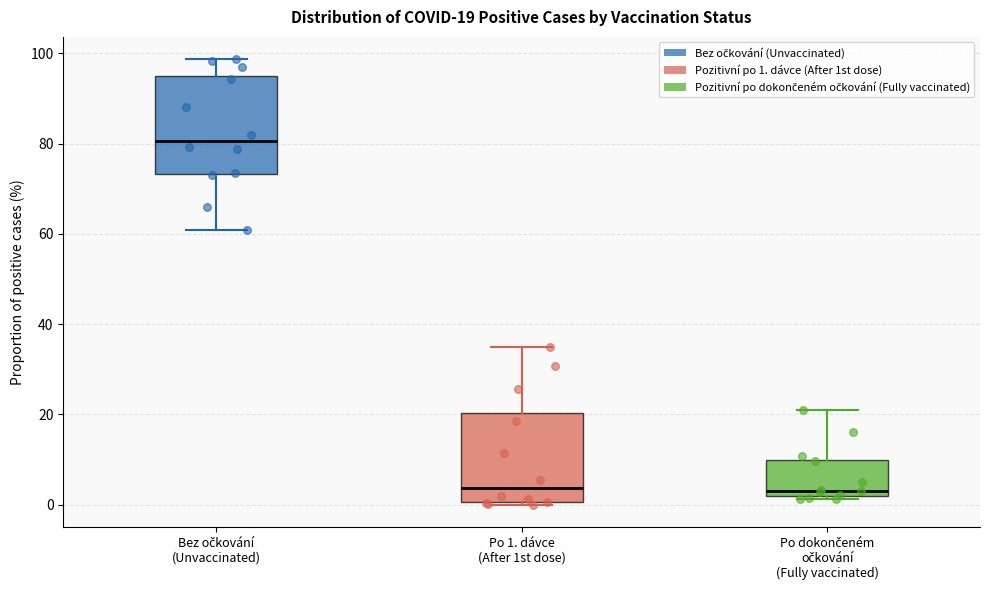

Which box has the highest median line?

Bez očkování (Unvaccinated)